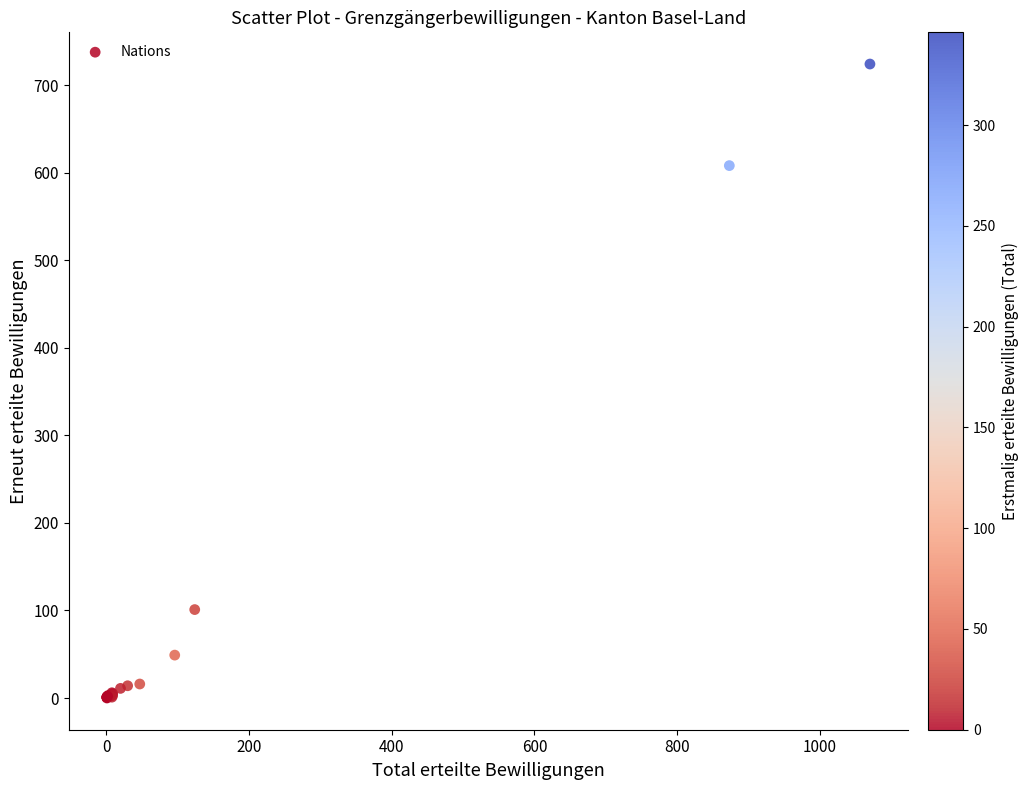

What Y value in the scatter plot is closest to 362?

608